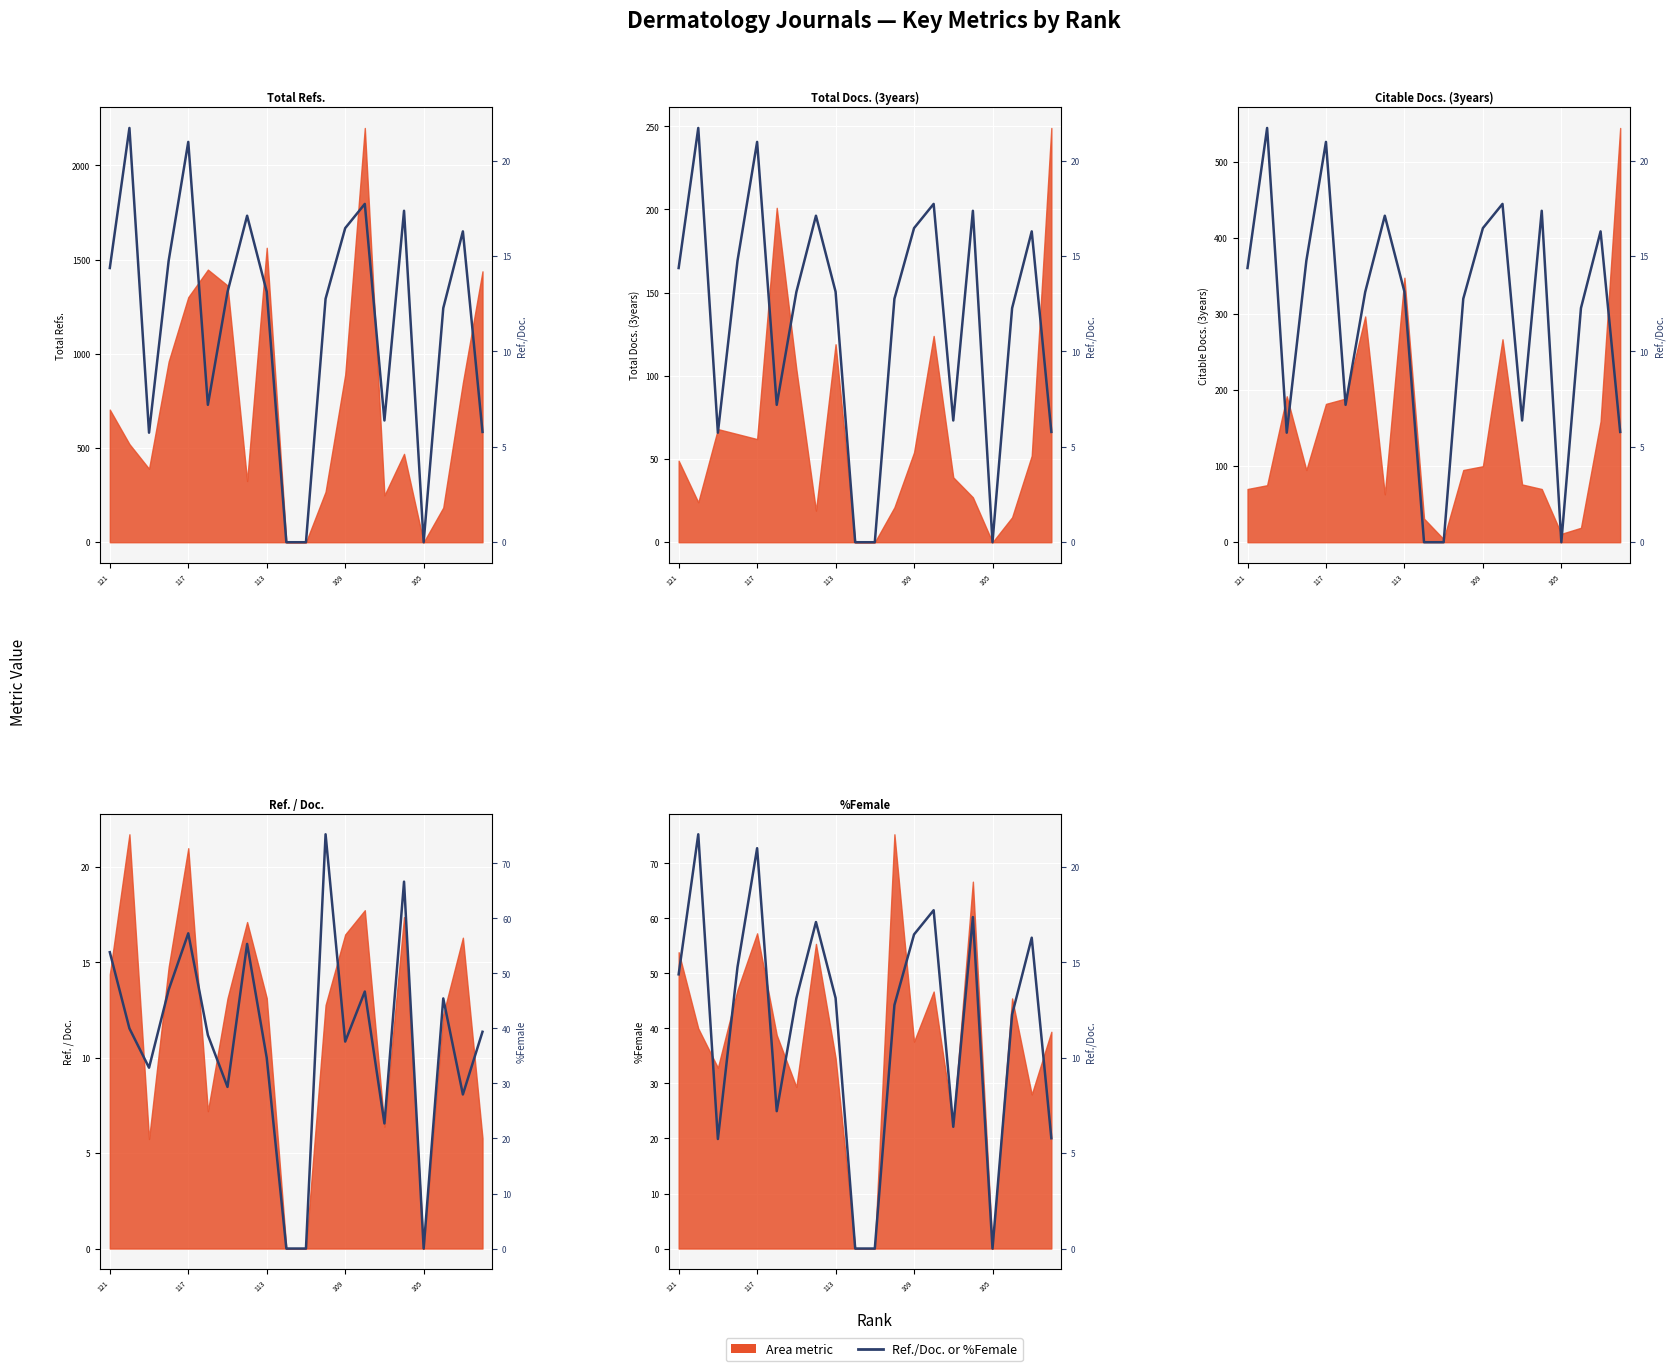

What is the sum of the [53.85, 40.0, 32.86, 47.01, 57.28, 38.79, 29.37, 55.36, 34.65, 0.0, 0.0, 75.28, 37.61, 46.7, 22.73, 66.67, 0.0, 45.45, 28.0, 39.39] values at 113 and 12?

70.5